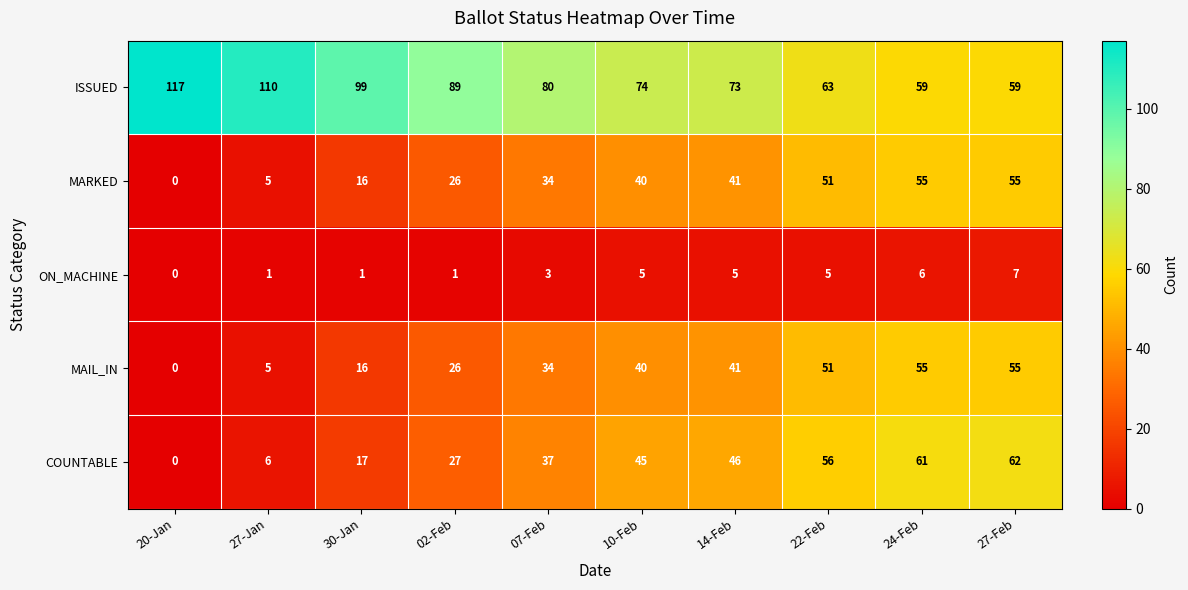

True or false: MAIL_IN has a value of 16 at 07-Feb.

False